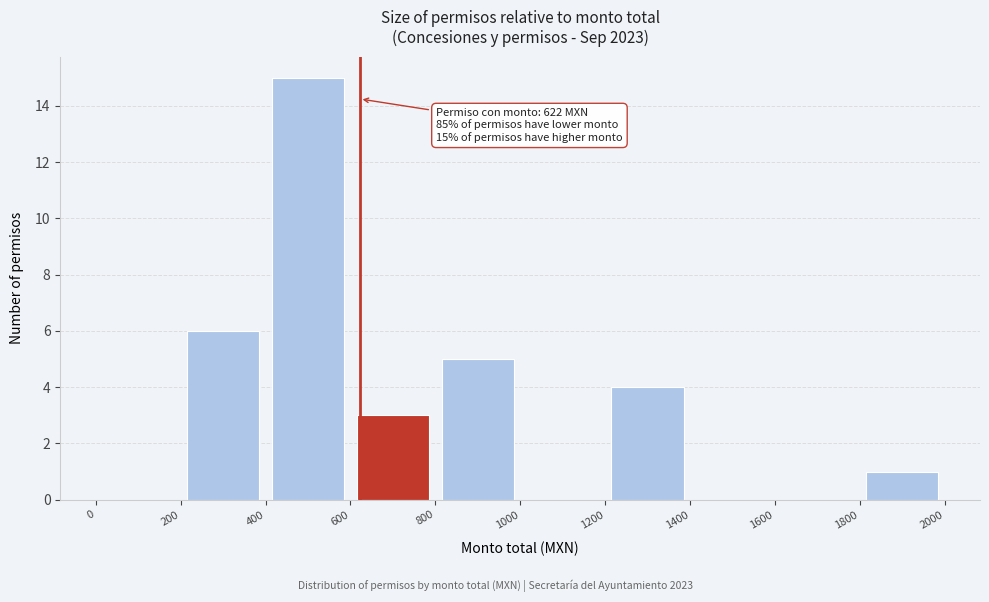

Which range on the x-axis has the tallest bar?

400 to 600